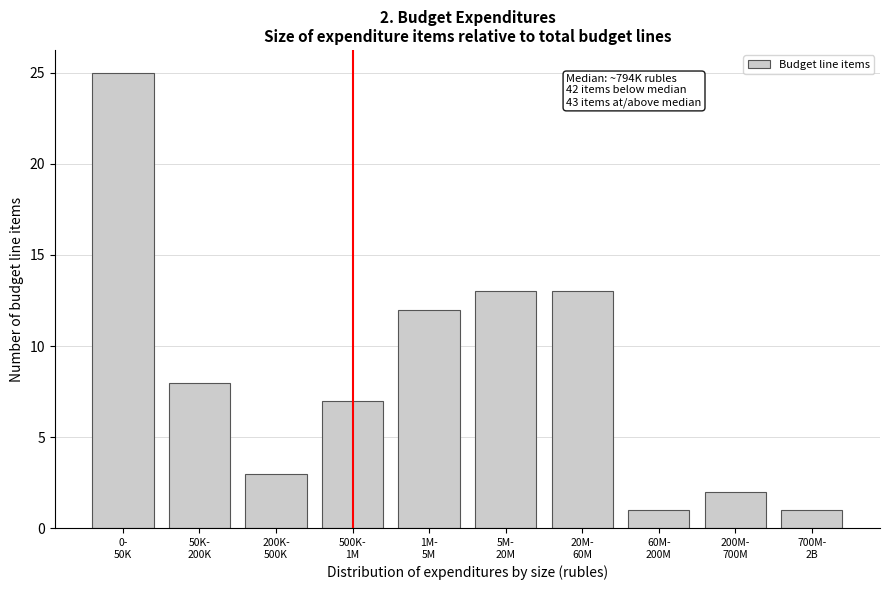

Reading right to left, what are all the values shown in this chart?

1	2	1	13	13	12	7	3	8	25